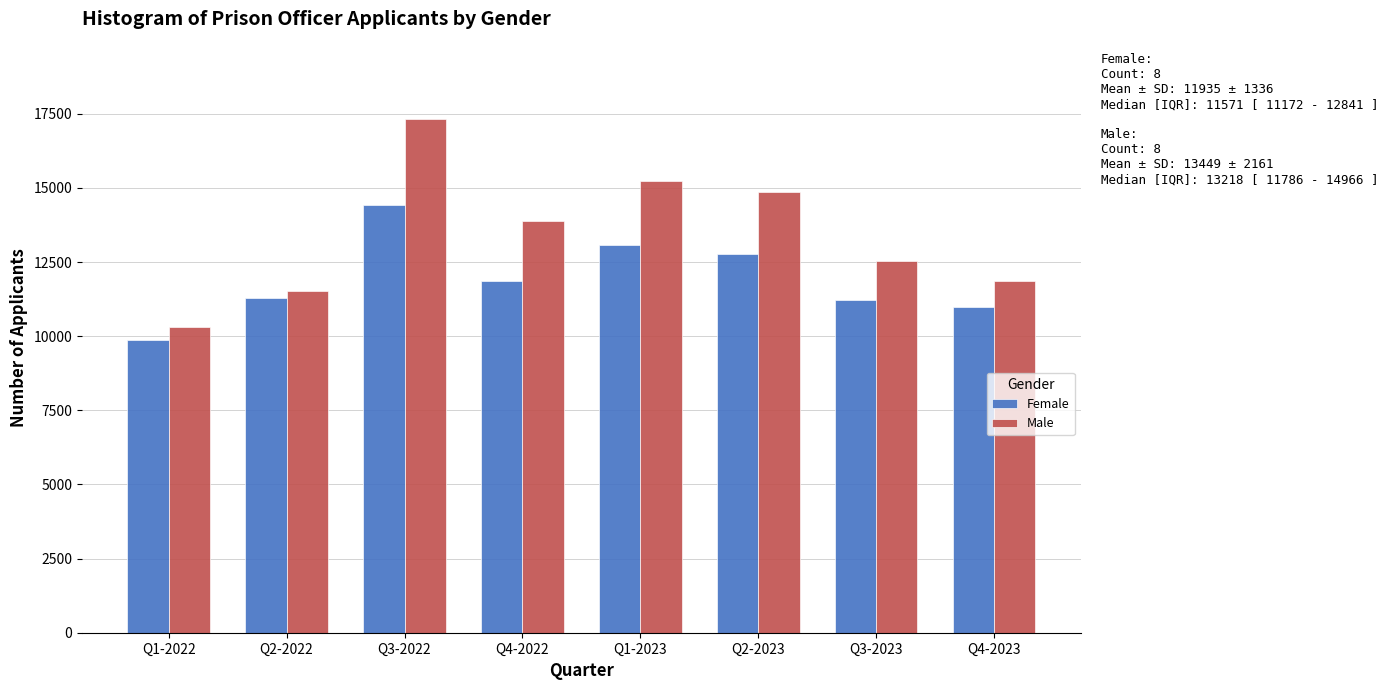

What is the spread (max minus min) of values at Q4-2022?

2032